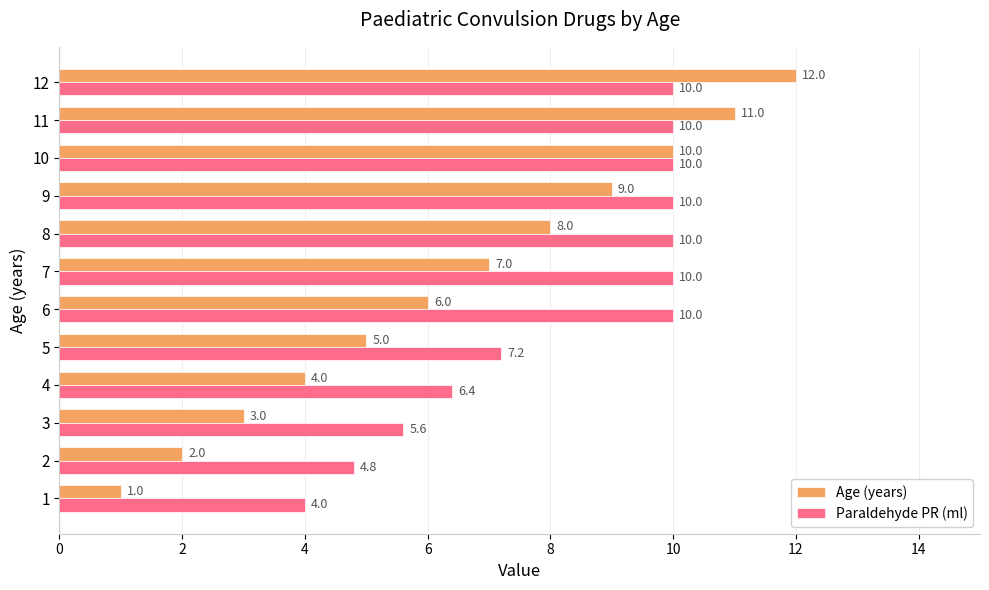

What are all the series names shown in the legend?

Age (years), Paraldehyde PR (ml)